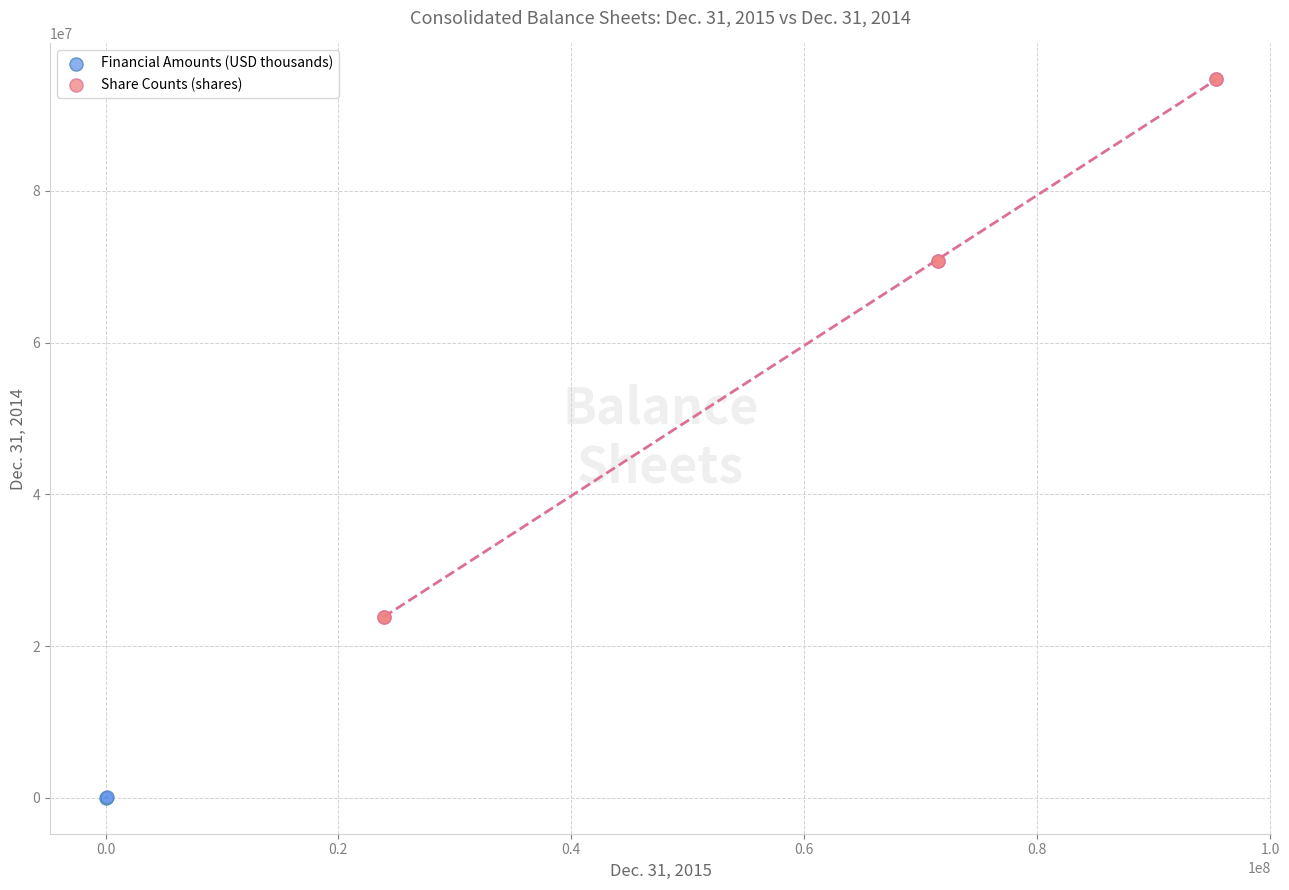

Which series has the widest spread of Y values?

Share Counts (shares)